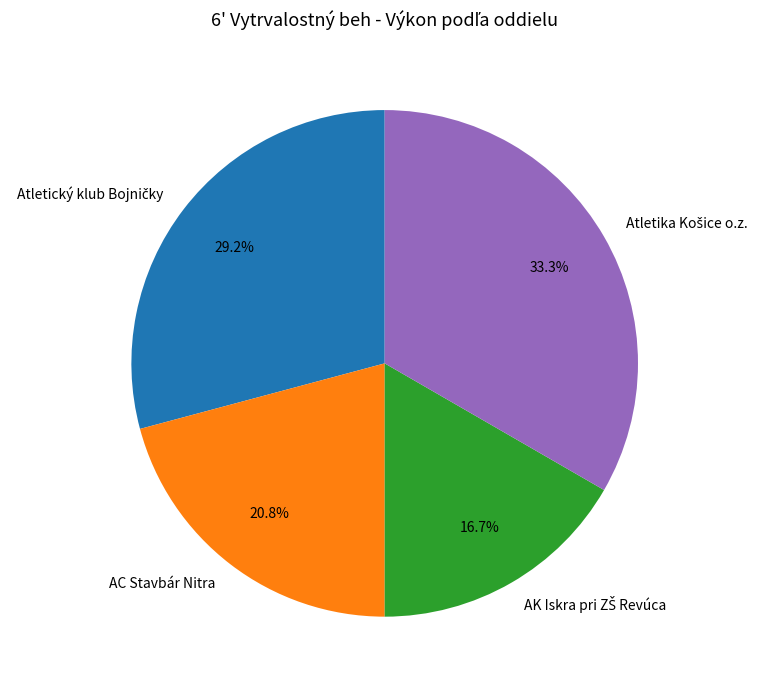

Is there a majority slice in this chart?

No